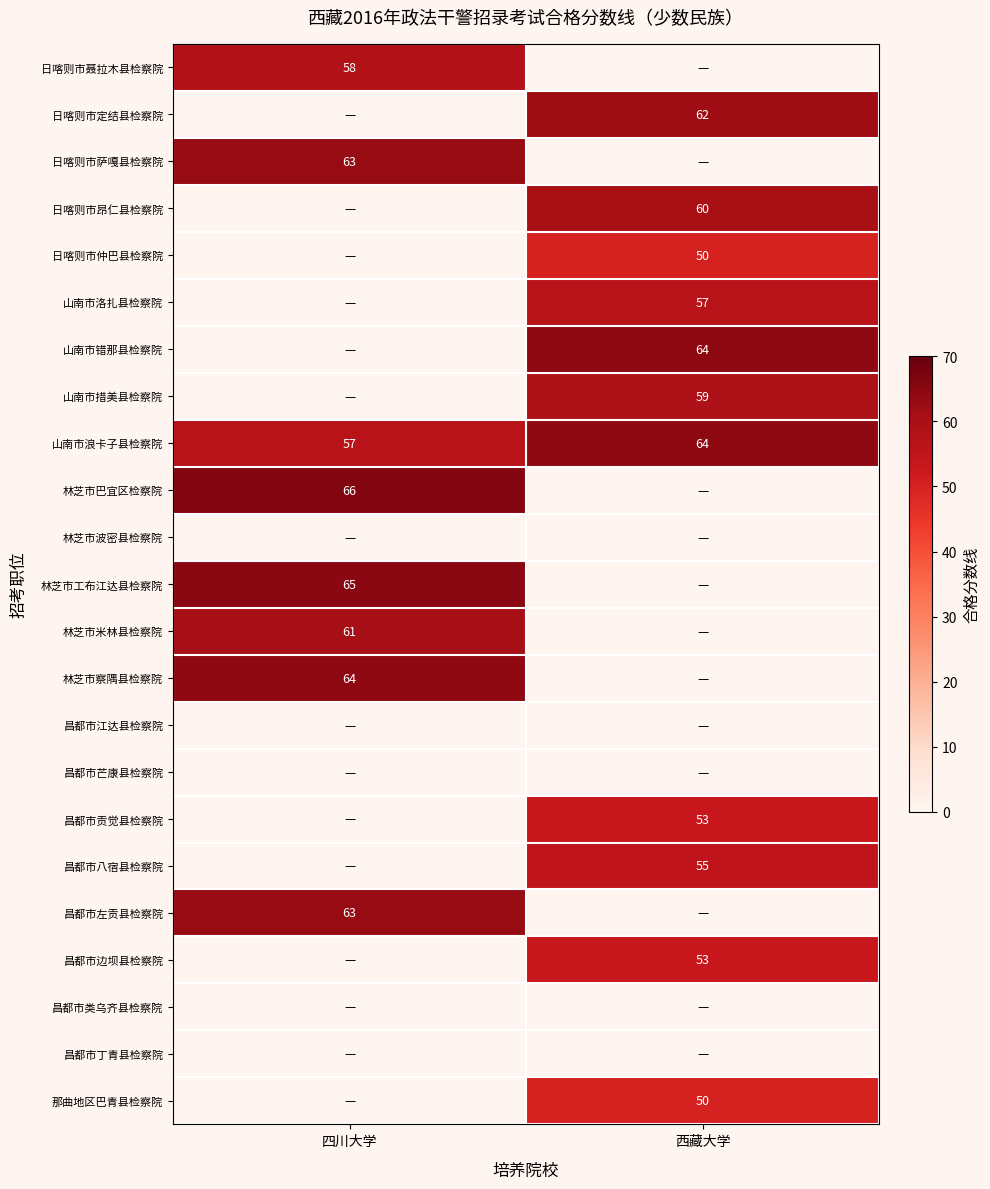

What is the difference between the 山南市浪卡子县检察院 values at 西藏大学 and 四川大学?

7